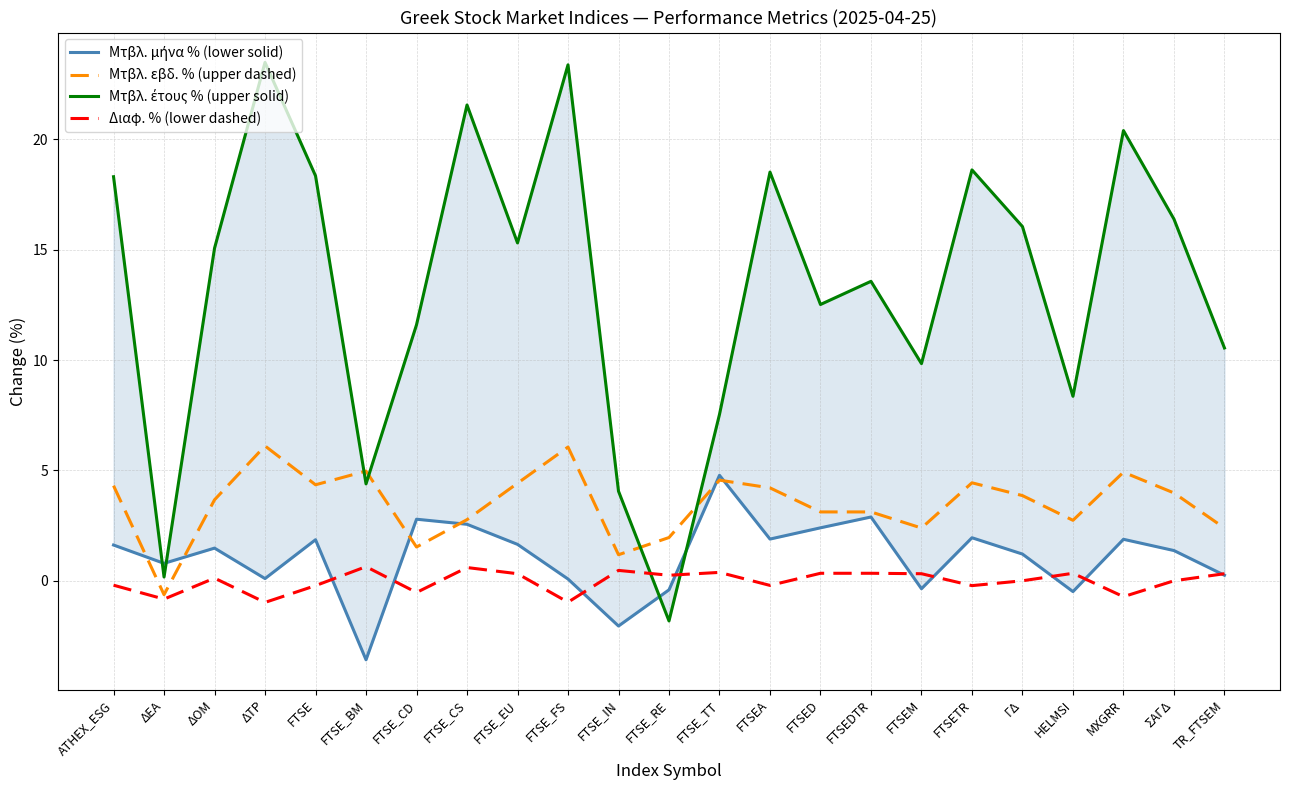

What is the average value of the Μτβλ. μήνα % (lower solid) series?

1.1